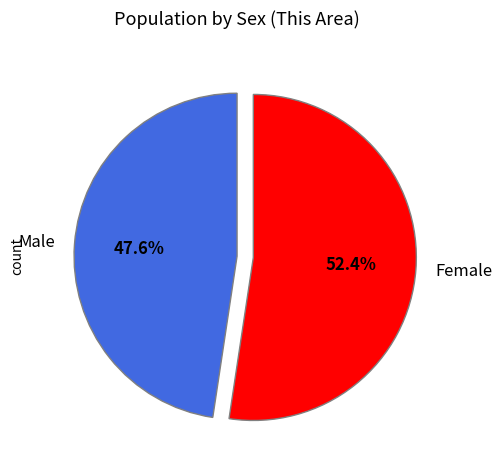

Count the number of slices in the pie.

2